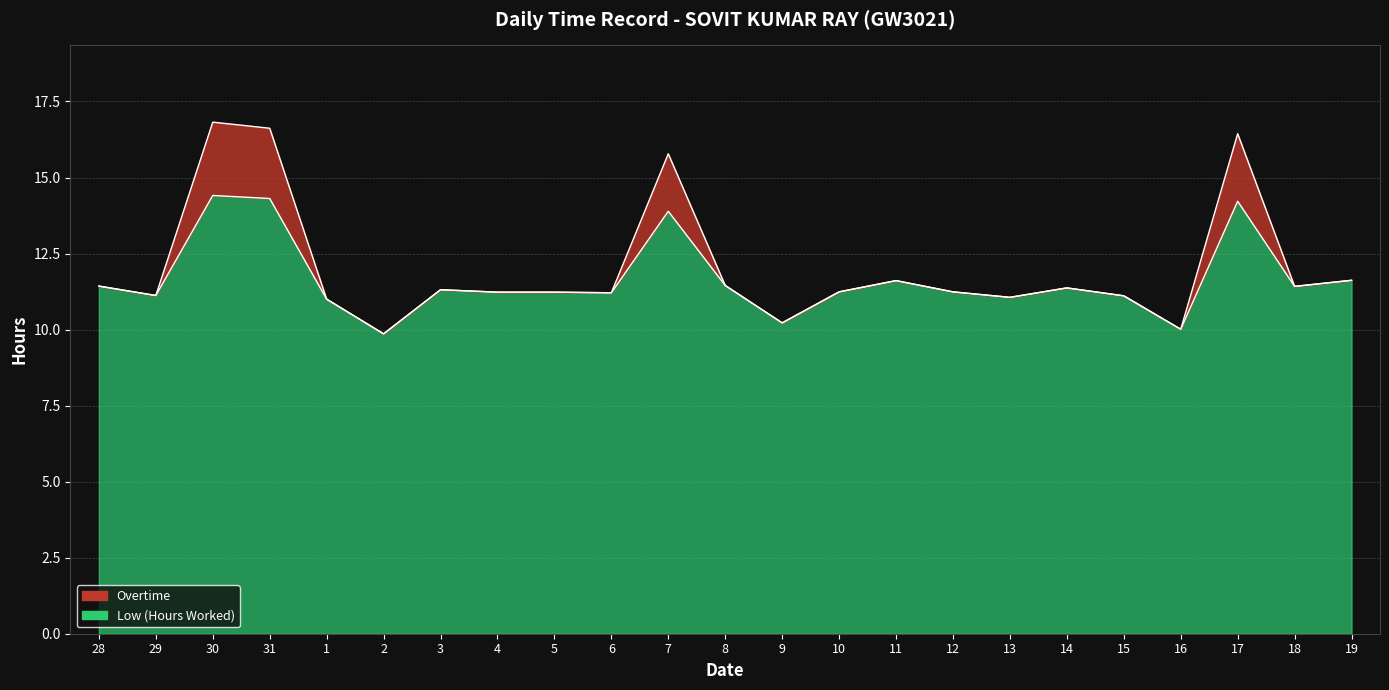

What is the label of the 9th point from the left?

5